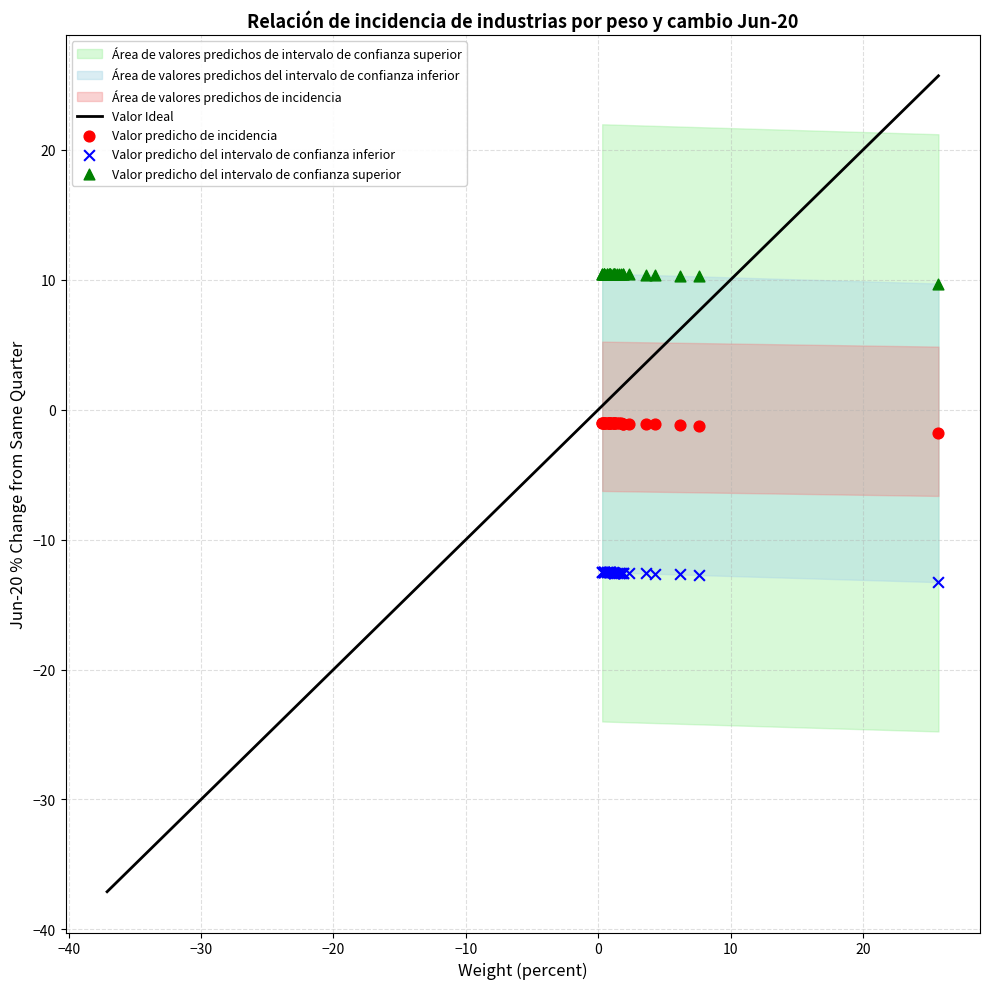

Which series reaches the minimum Y coordinate?

Valor predicho del intervalo de confianza inferior